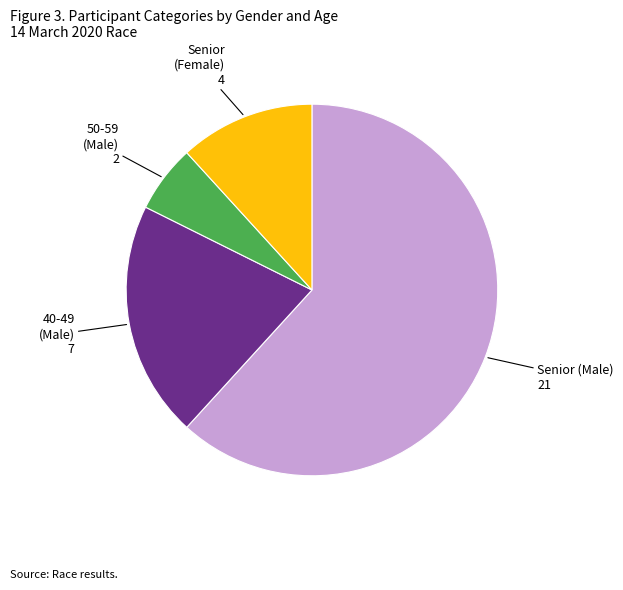

Is there any slice that represents more than half of the pie?

Yes